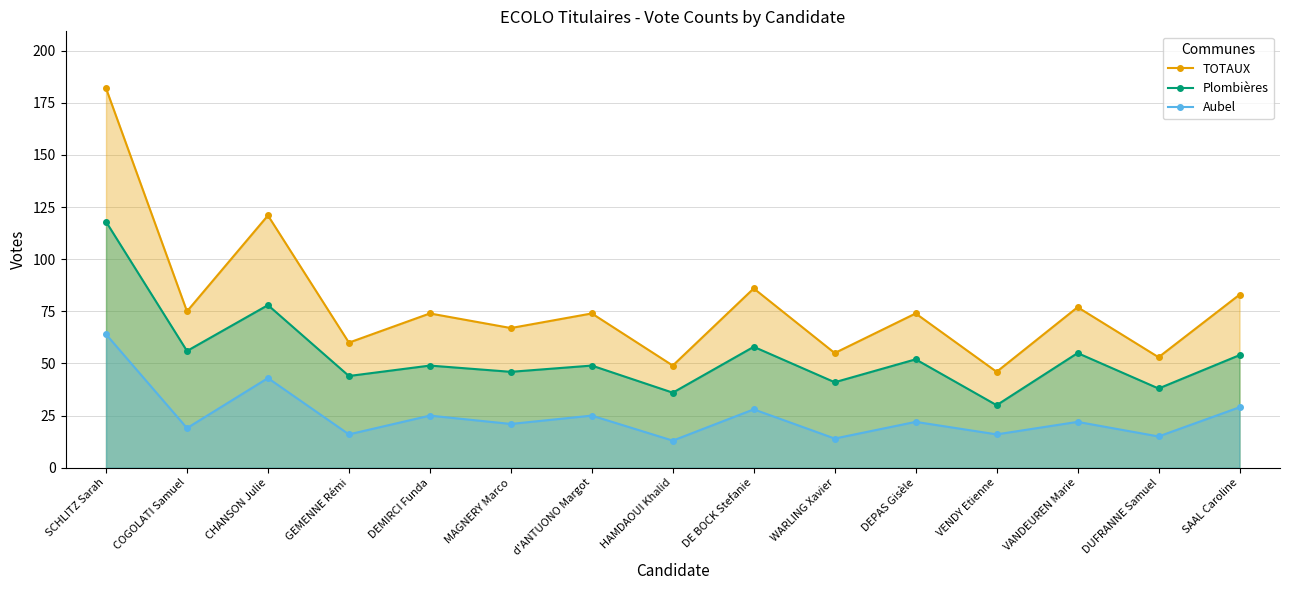

Reading left to right, what are all the values shown in this chart?

TOTAUX: SCHLITZ Sarah=182	COGOLATI Samuel=75	CHANSON Julie=121	GEMENNE Rémi=60	DEMIRCI Funda=74	MAGNERY Marco=67	d'ANTUONO Margot=74	HAMDAOUI Khalid=49	DE BOCK Stefanie=86	WARLING Xavier=55	DEPAS Gisèle=74	VENDY Etienne=46	VANDEUREN Marie=77	DUFRANNE Samuel=53	SAAL Caroline=83
Plombières: SCHLITZ Sarah=118	COGOLATI Samuel=56	CHANSON Julie=78	GEMENNE Rémi=44	DEMIRCI Funda=49	MAGNERY Marco=46	d'ANTUONO Margot=49	HAMDAOUI Khalid=36	DE BOCK Stefanie=58	WARLING Xavier=41	DEPAS Gisèle=52	VENDY Etienne=30	VANDEUREN Marie=55	DUFRANNE Samuel=38	SAAL Caroline=54
Aubel: SCHLITZ Sarah=64	COGOLATI Samuel=19	CHANSON Julie=43	GEMENNE Rémi=16	DEMIRCI Funda=25	MAGNERY Marco=21	d'ANTUONO Margot=25	HAMDAOUI Khalid=13	DE BOCK Stefanie=28	WARLING Xavier=14	DEPAS Gisèle=22	VENDY Etienne=16	VANDEUREN Marie=22	DUFRANNE Samuel=15	SAAL Caroline=29